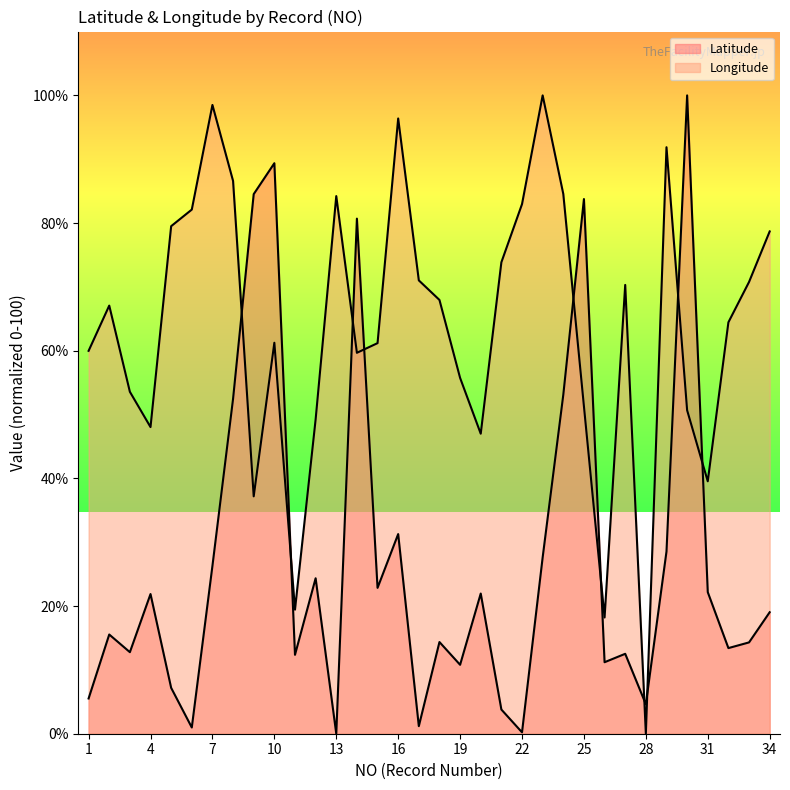

The Latitude series shows 2.5 at 21. True or false?

False